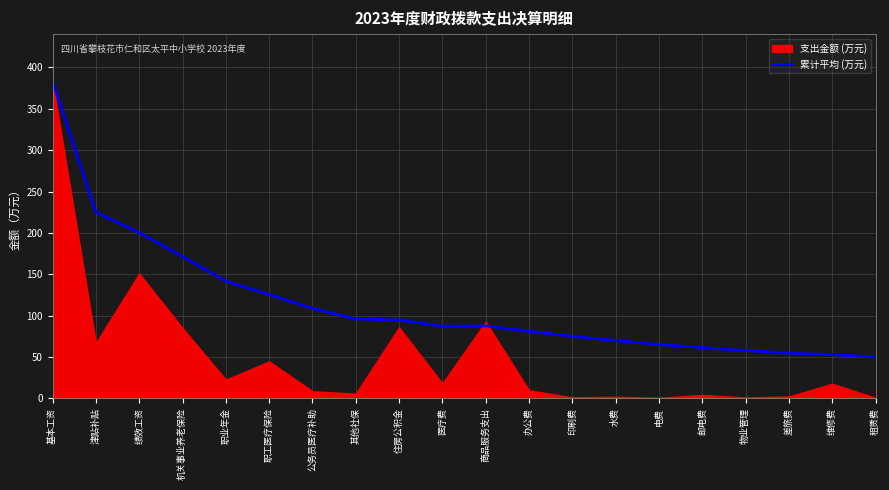

How many values are below 87?

9